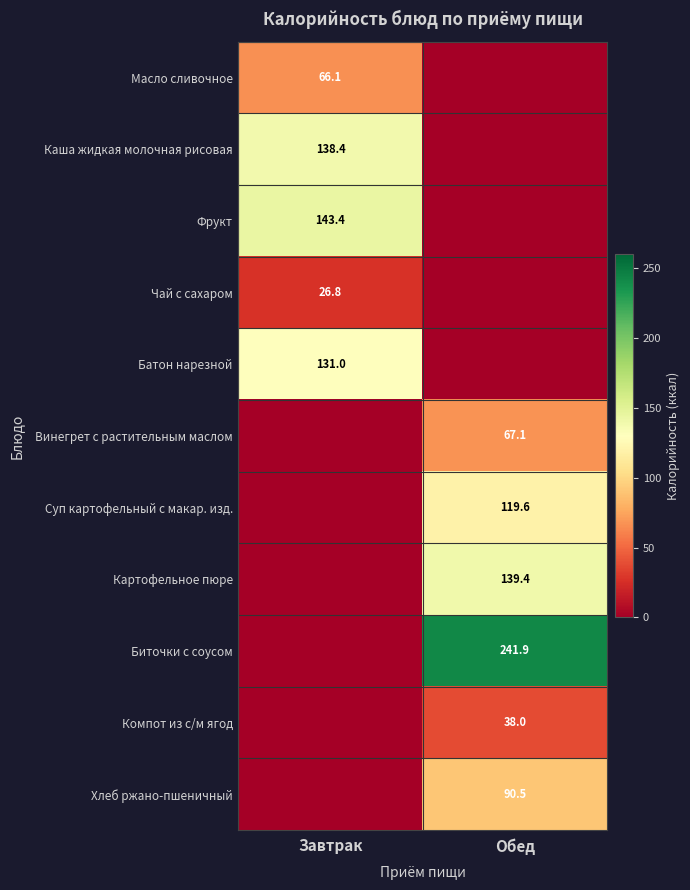

The value of Картофельное пюре at Обед is 206.7. True or false?

False